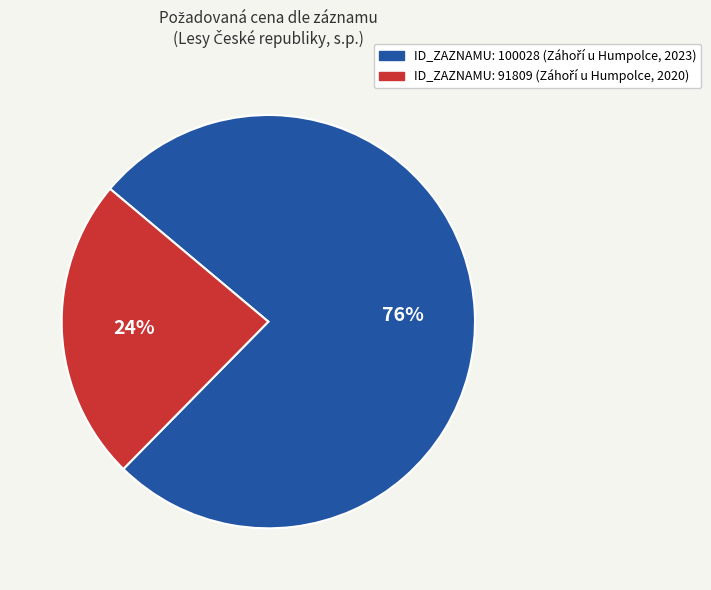

Does any single category account for the majority?

Yes